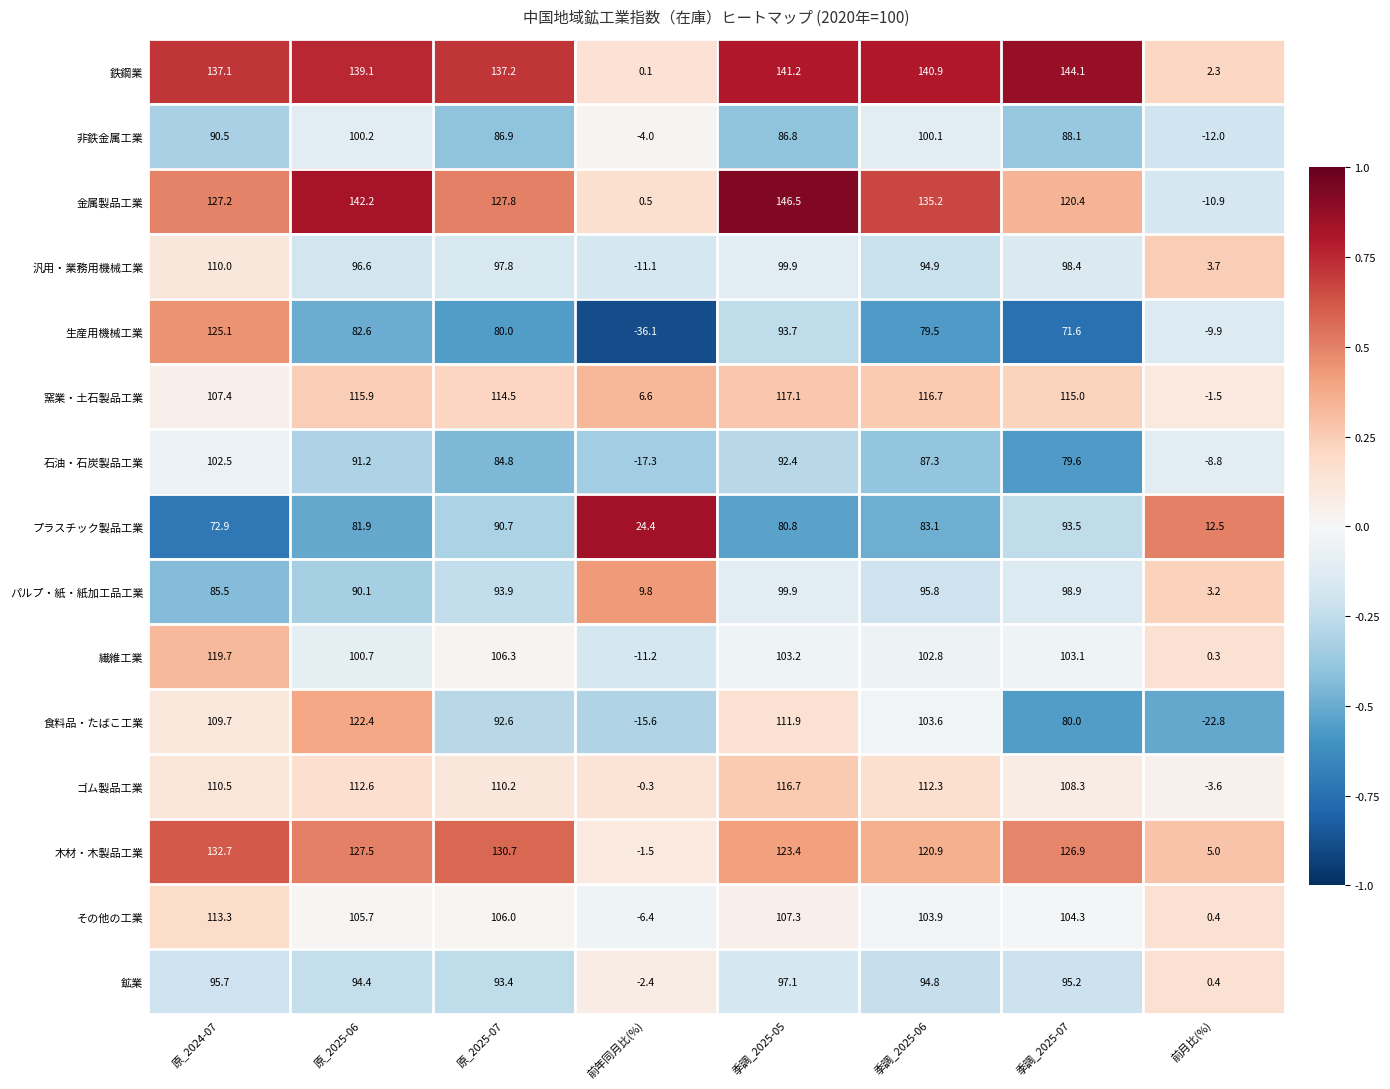

What is the lowest value of the 金属製品工業 series?

-10.9